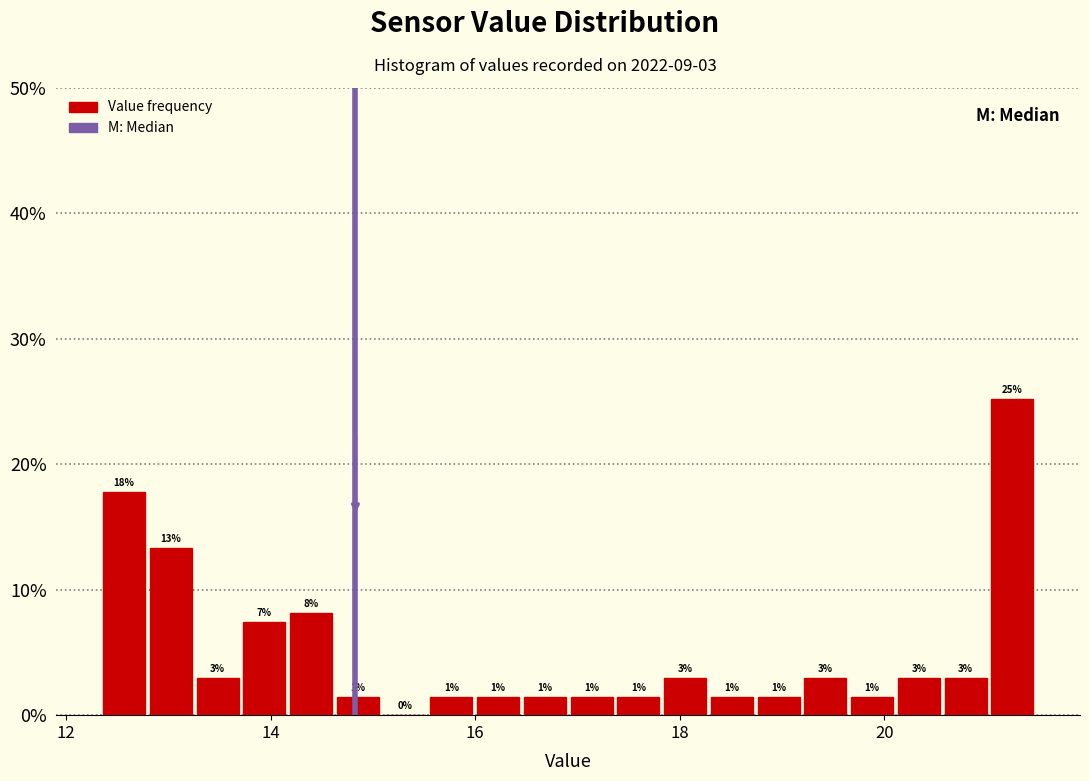

Around what value on the x-axis is the tallest bar? Give the approximate position of its centre, as read against the axis.

21.2